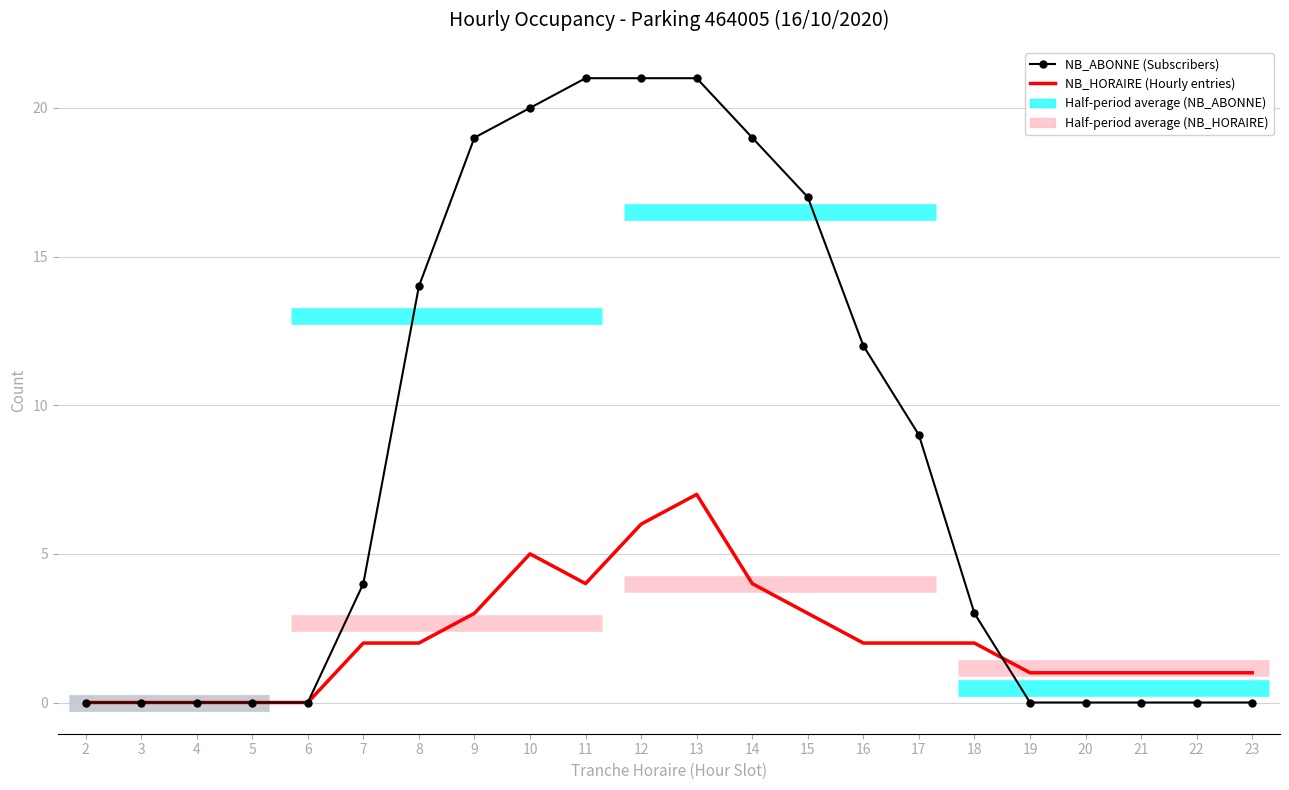

Which series has the largest range (max minus min)?

NB_ABONNE (Subscribers)